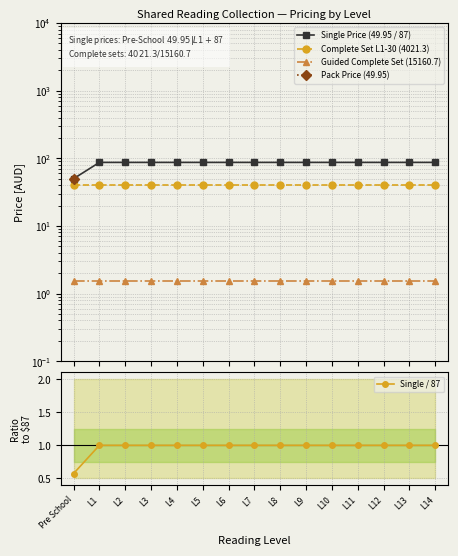

True or false: Guided Complete Set (15160.7) has a value of 0.4 at L14.

False